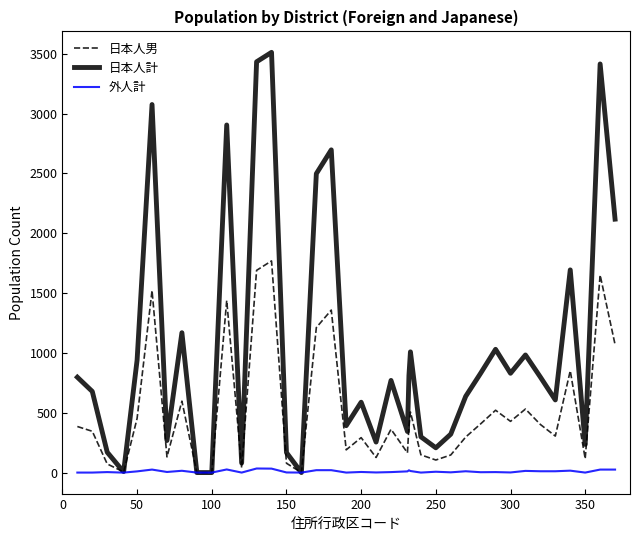

Rank the series by their average value, from highest to lowest.

日本人計, 日本人男, 外人計